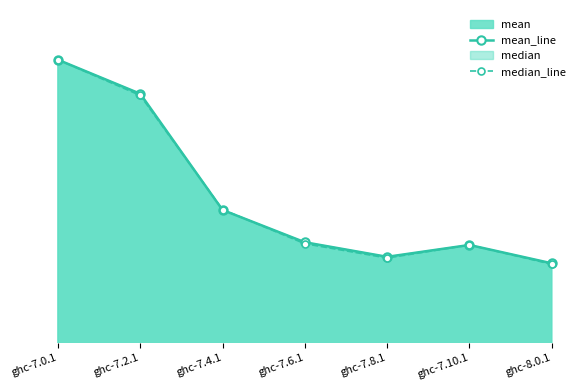

How many series are shown in this chart?

2